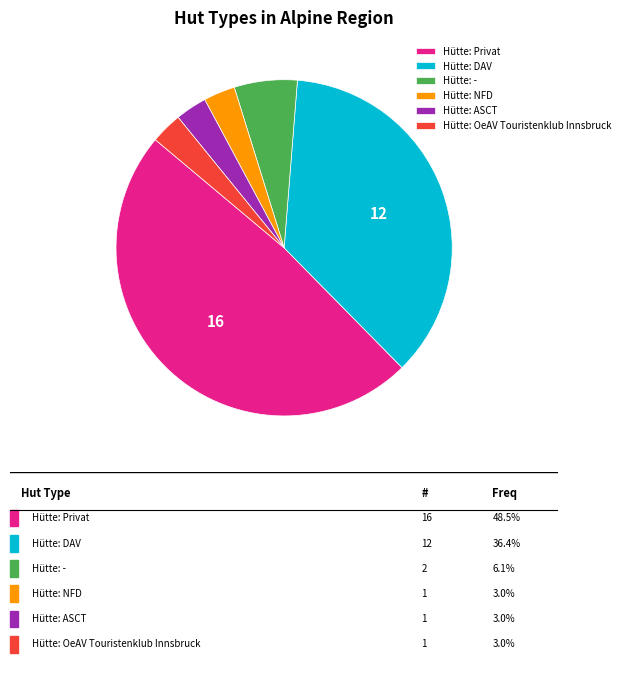

What is the largest slice in the pie chart?

Hütte: Privat